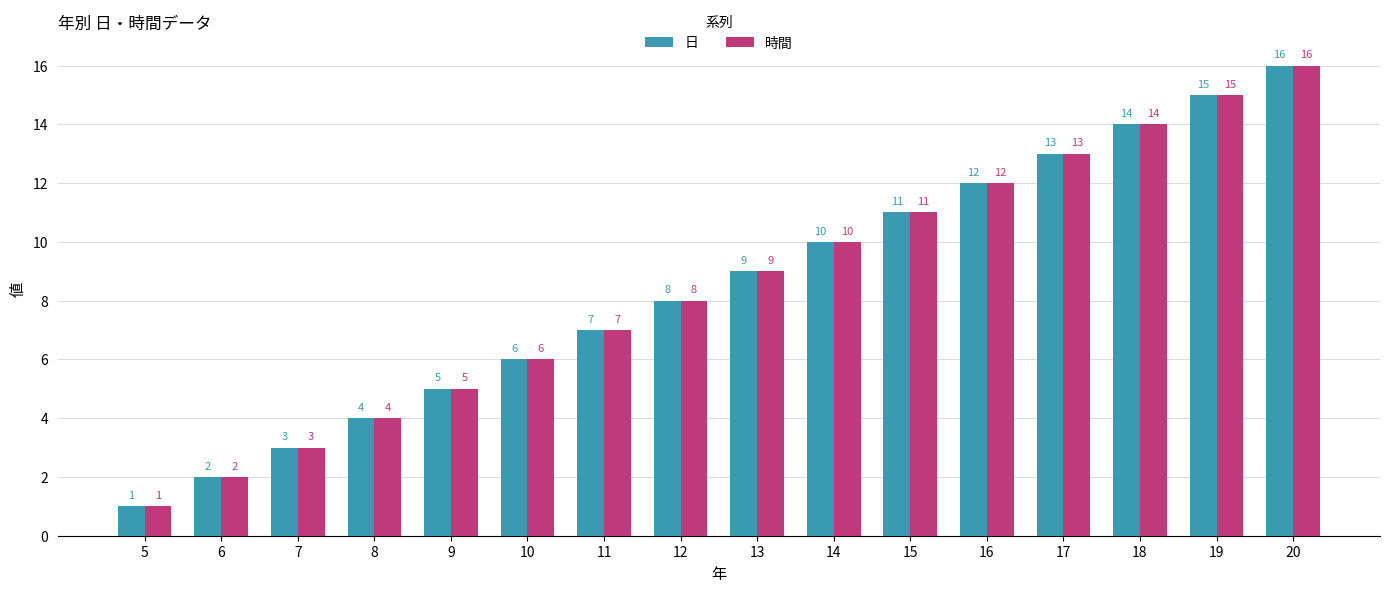

What is the lowest value of the 時間 series?

1